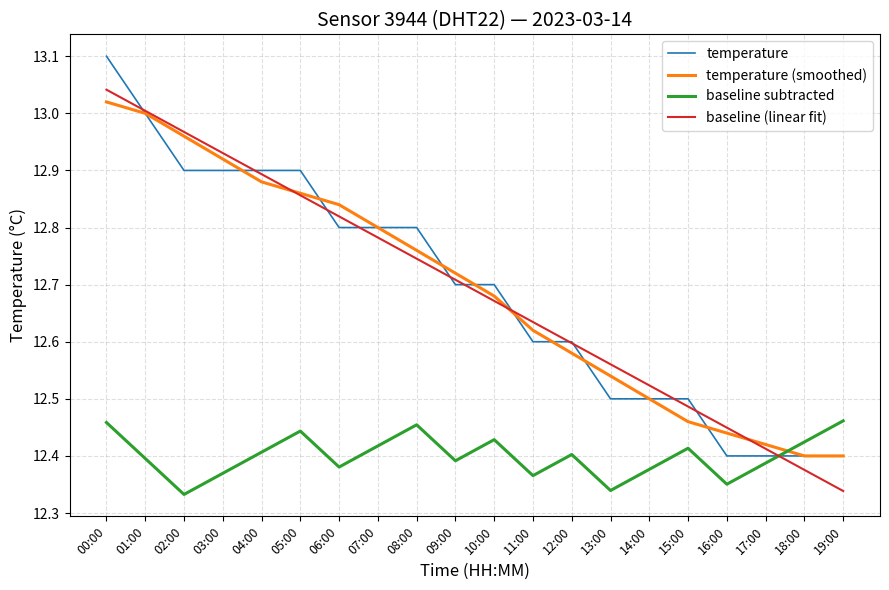

At which category is the sum across all series the highest?

00:00